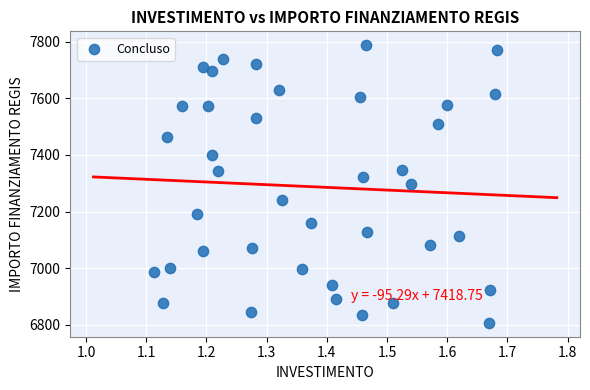

What is the range of X values (max minus min)?

0.6